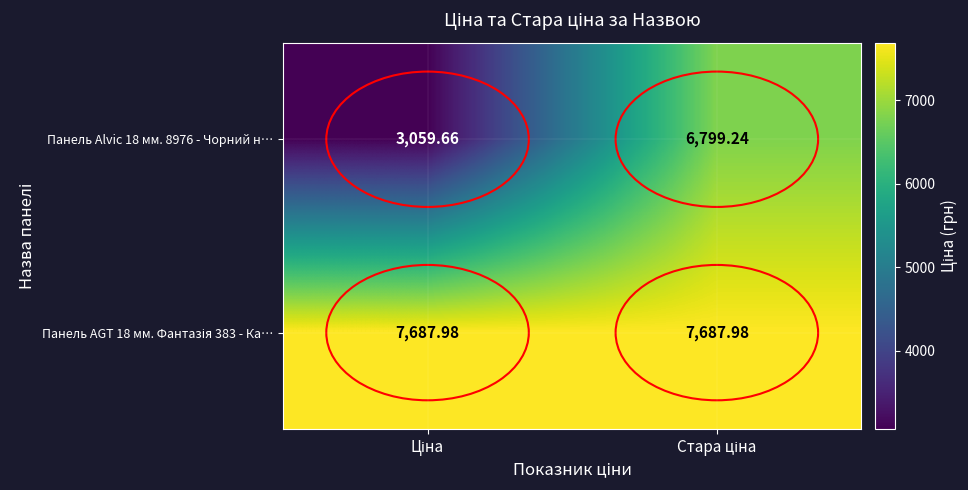

How many distinct data groups are displayed?

2